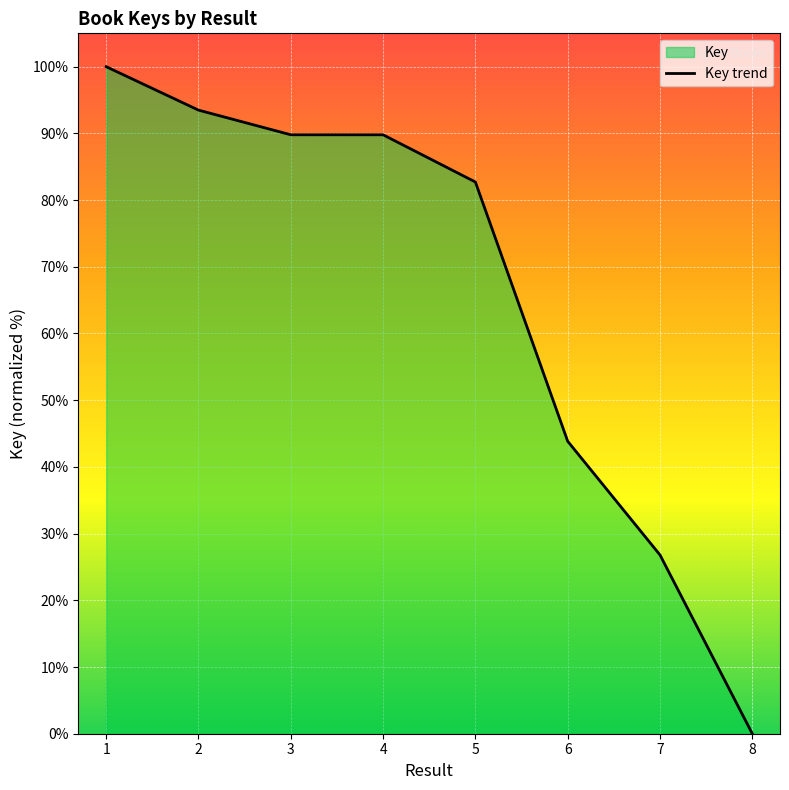

Reading left to right, list all the values displayed in this chart.

1=100.0	2=93.5	3=89.8	4=89.8	5=82.7	6=43.8	7=26.8	8=0.0